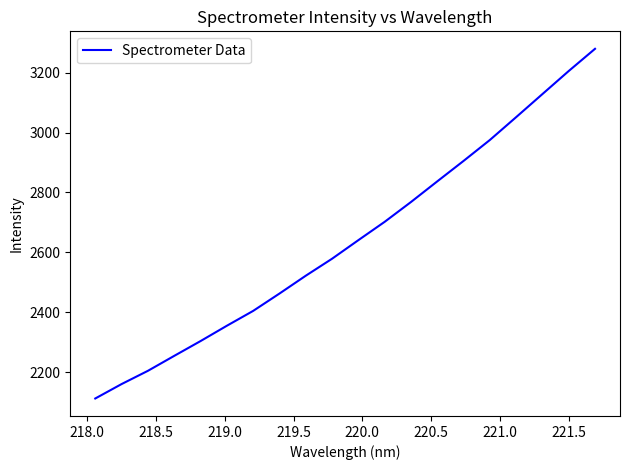

What is the smallest value displayed?

2112.2